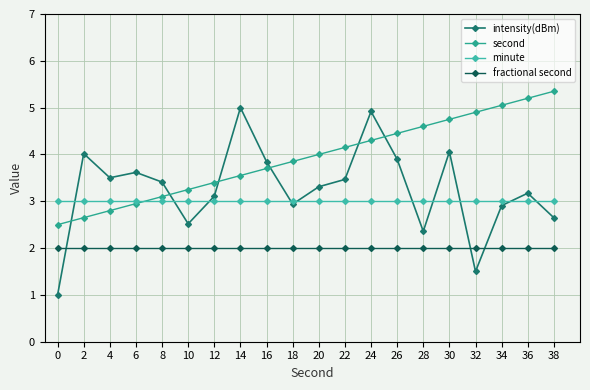

The value of second at 38 is 5.3. True or false?

True